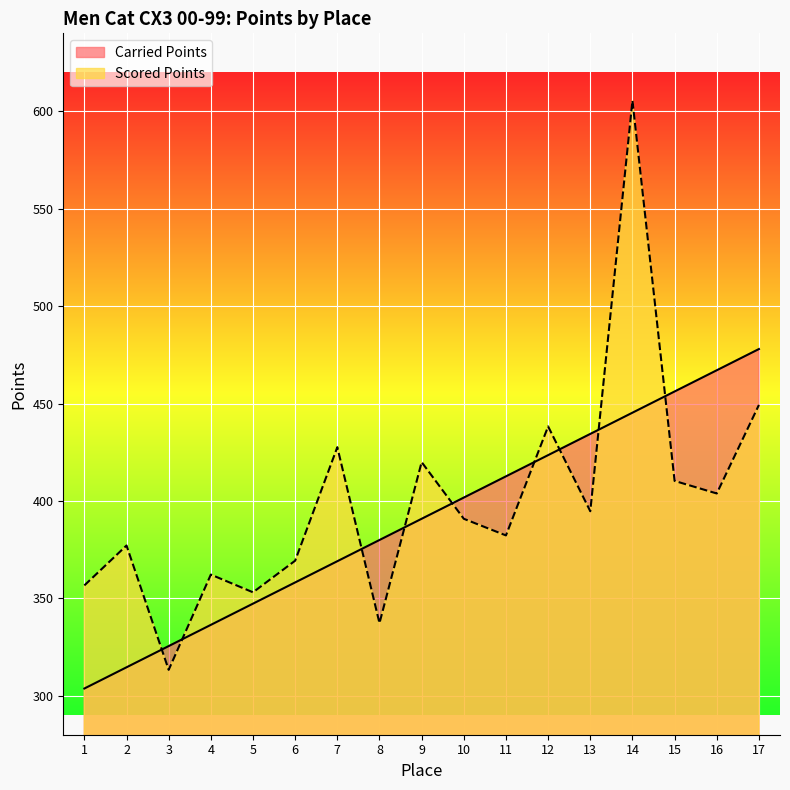

Read the Scored Points value at 8.

337.3